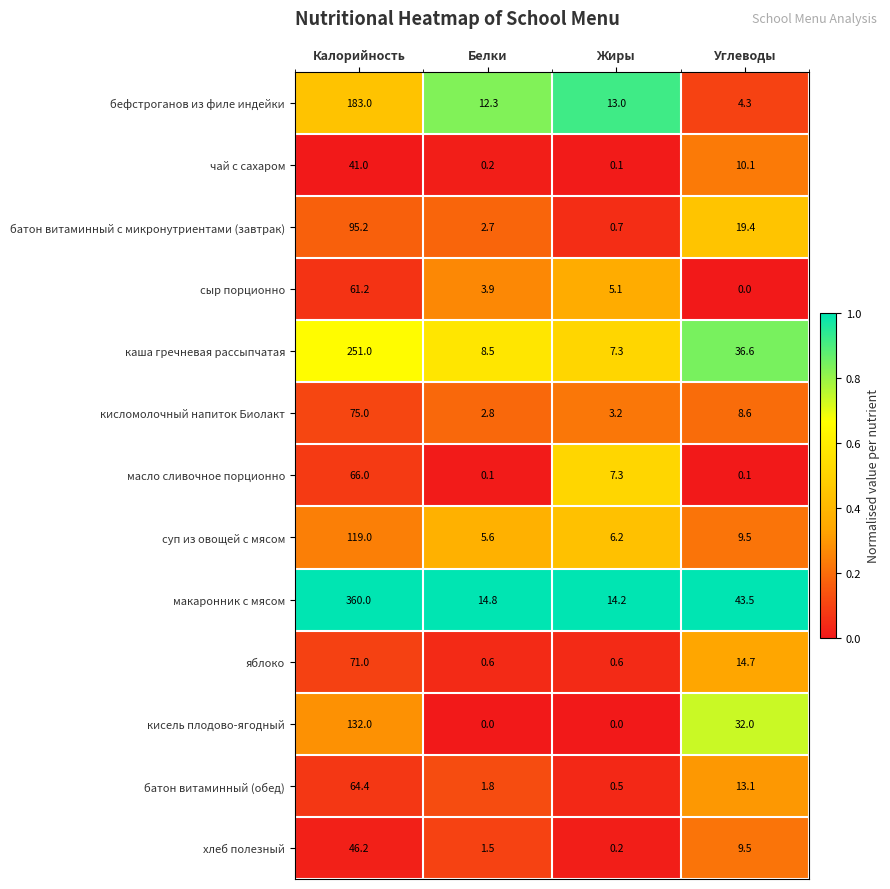

The бефстроганов из филе индейки series shows 183.0 at Калорийность. True or false?

True